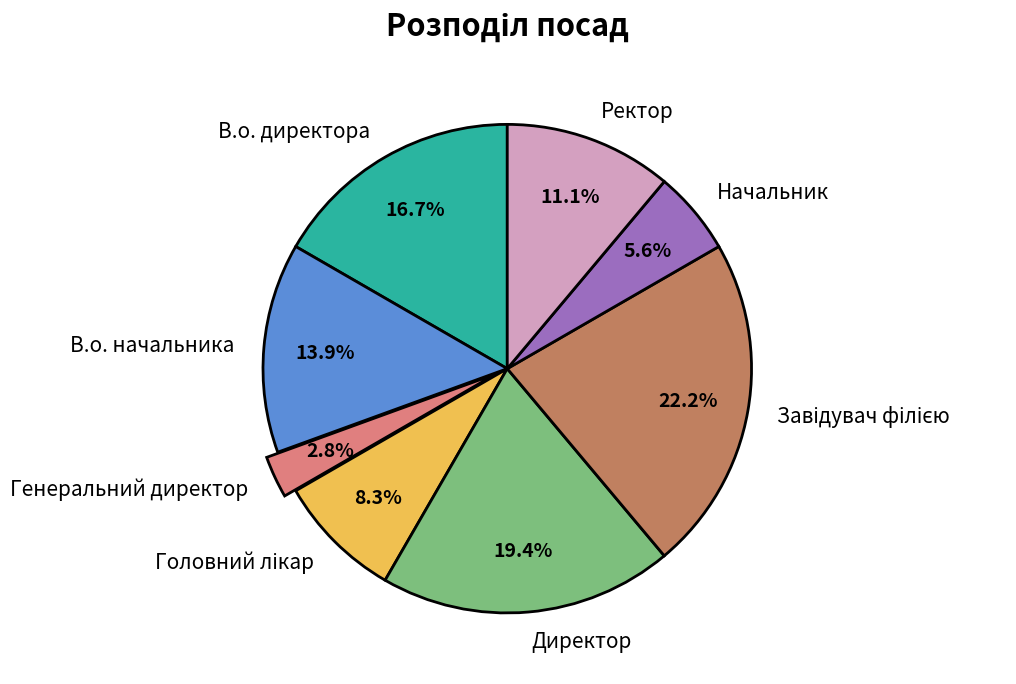

Does Генеральний директор represent more than half of the total?

No